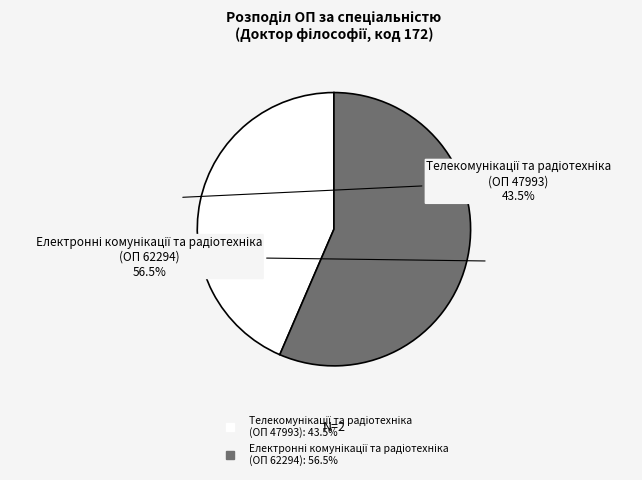

To the nearest percent, what is the average slice percentage?

50%